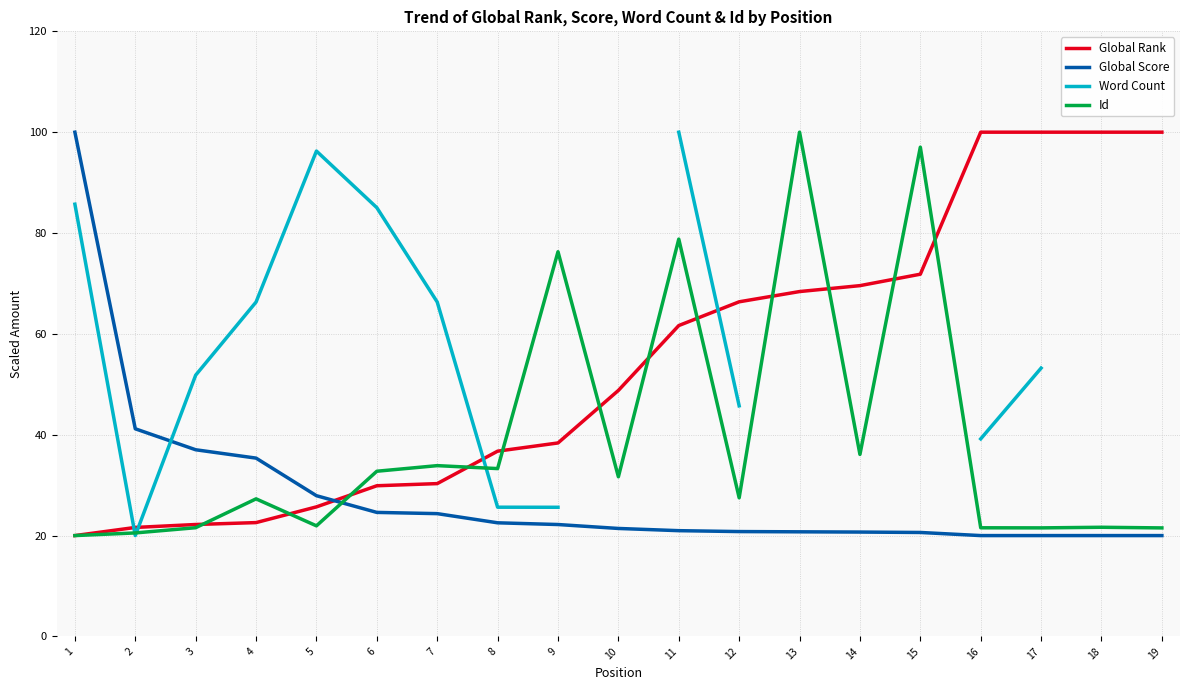

What is the smallest value displayed?

20.0